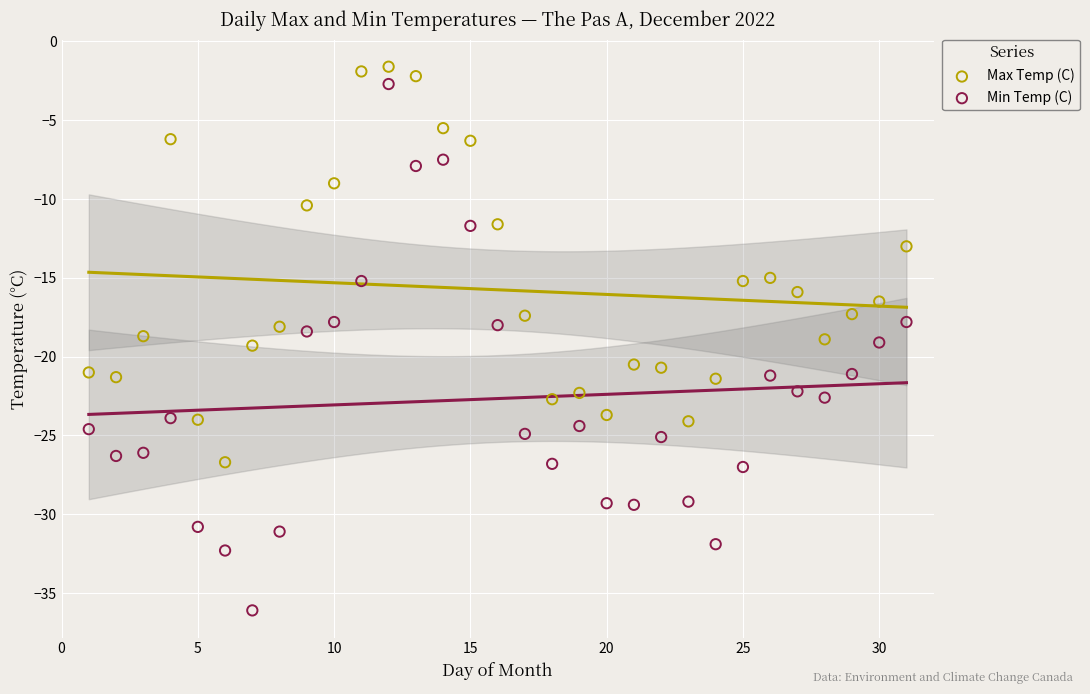

What are all the series names shown in the legend?

Max Temp (C), Min Temp (C)